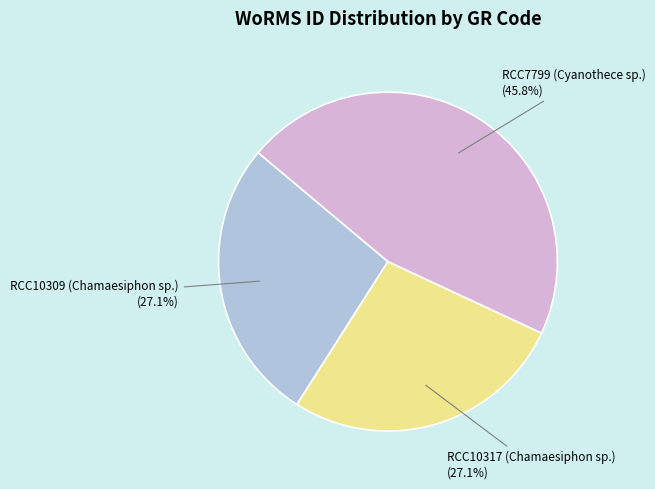

Is RCC10309 (Chamaesiphon sp.) the majority of the pie?

No